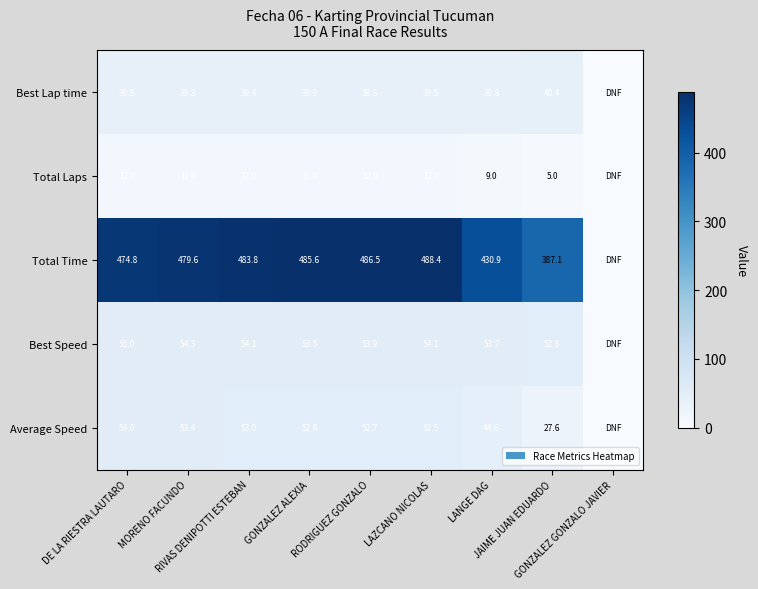

Between RODRIGUEZ GONZALO and JAIME JUAN EDUARDO, which series saw the biggest shift?

Total Time